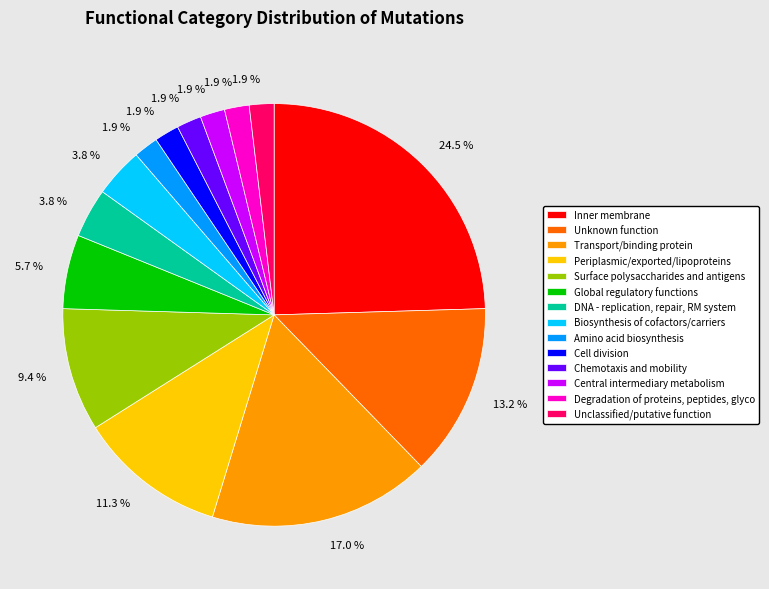

What is the largest slice in the pie chart?

Inner membrane